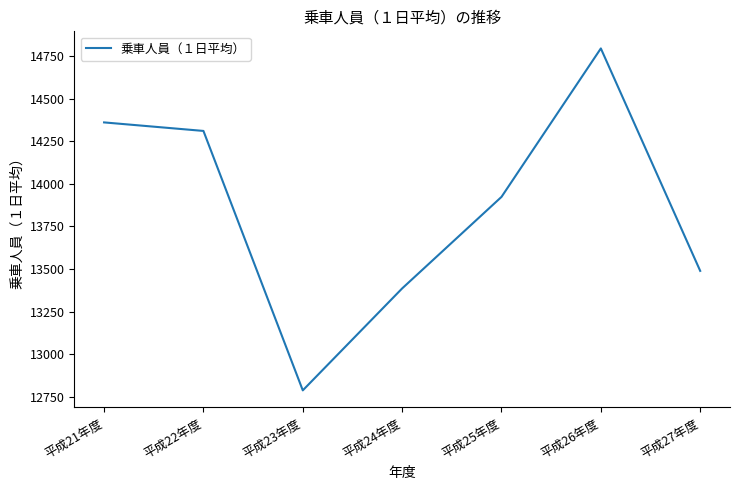

Rank the categories by value from highest to lowest.

平成26年度, 平成21年度, 平成22年度, 平成25年度, 平成27年度, 平成24年度, 平成23年度